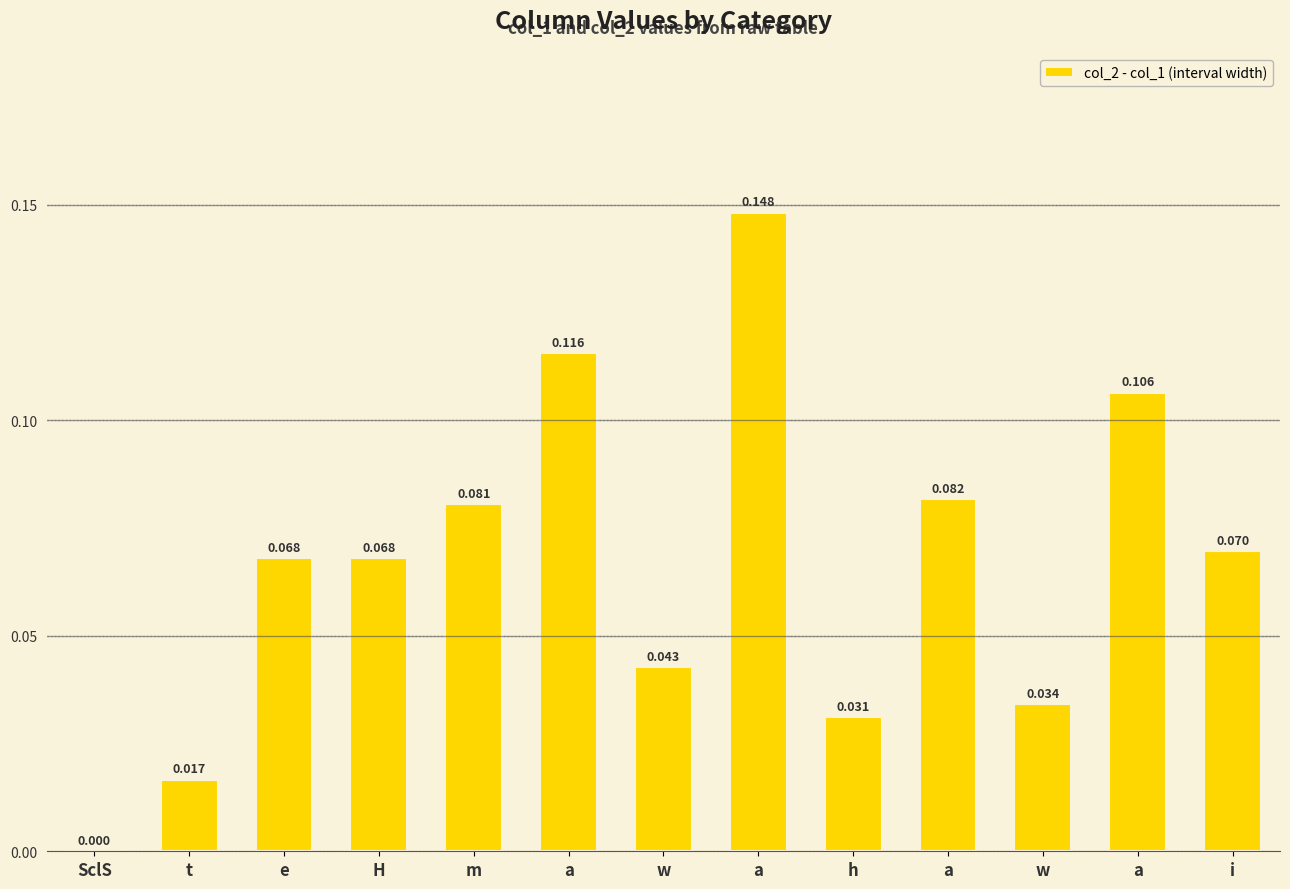

The value at a is 0.0. True or false?

False